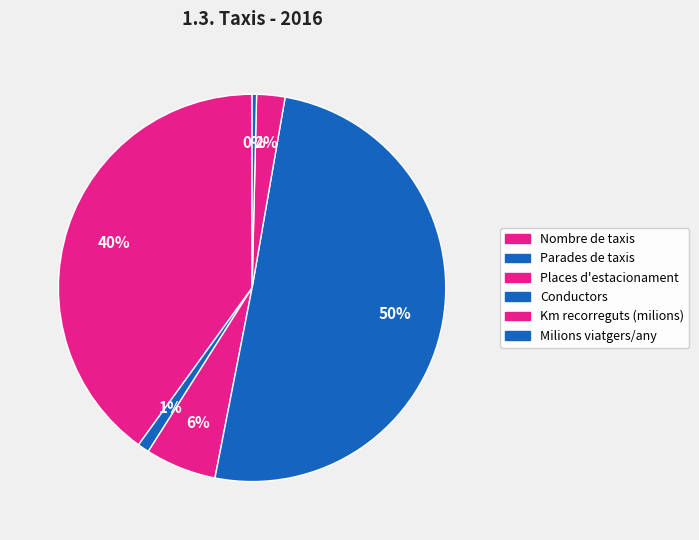

Does Milions viatgers/any account for over 50% of the chart?

No